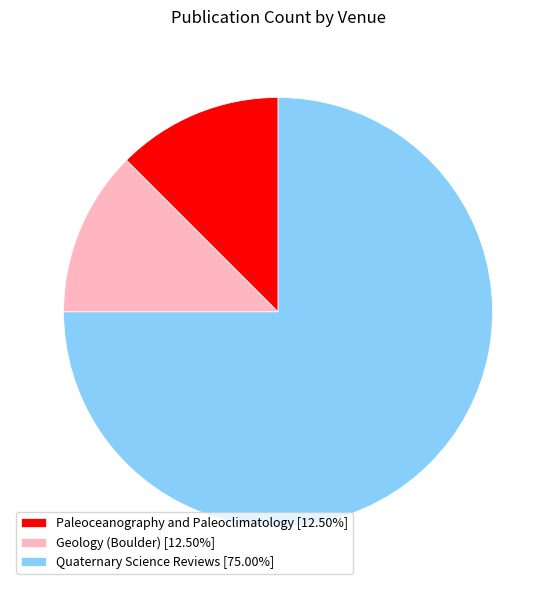

Do Paleoceanography and Paleoclimatology and Geology (Boulder) together represent more than half of the pie?

No